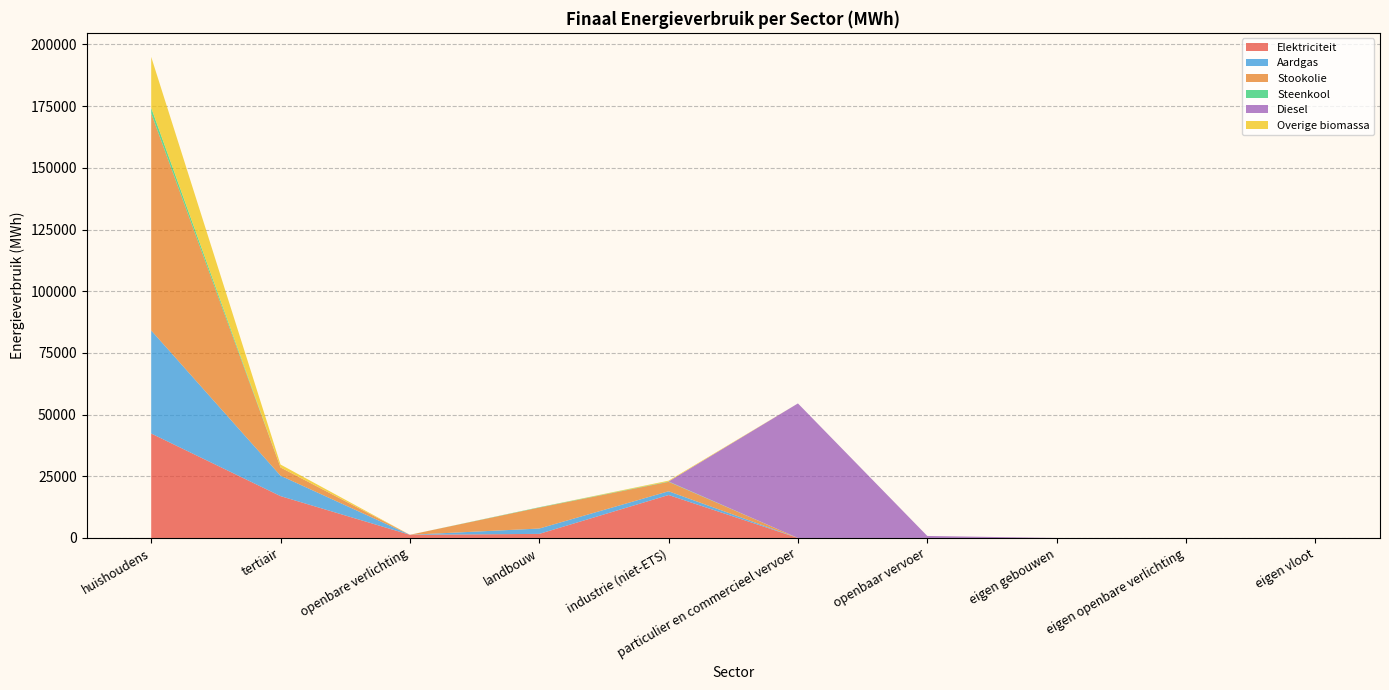

Reading left to right, extract all data points from this chart.

Elektriciteit: huishoudens=42334.9	tertiair=16962.3	openbare verlichting=1288.7	landbouw=1652.0	industrie (niet-ETS)=17404.9	particulier en commercieel vervoer=0.8	openbaar vervoer=0.0	eigen gebouwen=0.0	eigen openbare verlichting=0.0	eigen vloot=0.0
Aardgas: huishoudens=41770.7	tertiair=8278.0	openbare verlichting=0.0	landbouw=2171.3	industrie (niet-ETS)=1518.7	particulier en commercieel vervoer=3.8	openbaar vervoer=0.0	eigen gebouwen=0.0	eigen openbare verlichting=0.0	eigen vloot=0.0
Stookolie: huishoudens=88000.2	tertiair=3328.9	openbare verlichting=0.0	landbouw=8484.9	industrie (niet-ETS)=3818.5	particulier en commercieel vervoer=0.0	openbaar vervoer=0.0	eigen gebouwen=0.0	eigen openbare verlichting=0.0	eigen vloot=0.0
Steenkool: huishoudens=2228.9	tertiair=0.0	openbare verlichting=0.0	landbouw=147.5	industrie (niet-ETS)=154.7	particulier en commercieel vervoer=0.0	openbaar vervoer=0.0	eigen gebouwen=0.0	eigen openbare verlichting=0.0	eigen vloot=0.0
Diesel: huishoudens=0.0	tertiair=0.0	openbare verlichting=0.0	landbouw=0.0	industrie (niet-ETS)=0.0	particulier en commercieel vervoer=54524.2	openbaar vervoer=814.5	eigen gebouwen=0.0	eigen openbare verlichting=0.0	eigen vloot=0.0
Overige biomassa: huishoudens=20634.7	tertiair=1188.3	openbare verlichting=0.0	landbouw=0.0	industrie (niet-ETS)=323.6	particulier en commercieel vervoer=0.0	openbaar vervoer=0.0	eigen gebouwen=0.0	eigen openbare verlichting=0.0	eigen vloot=0.0